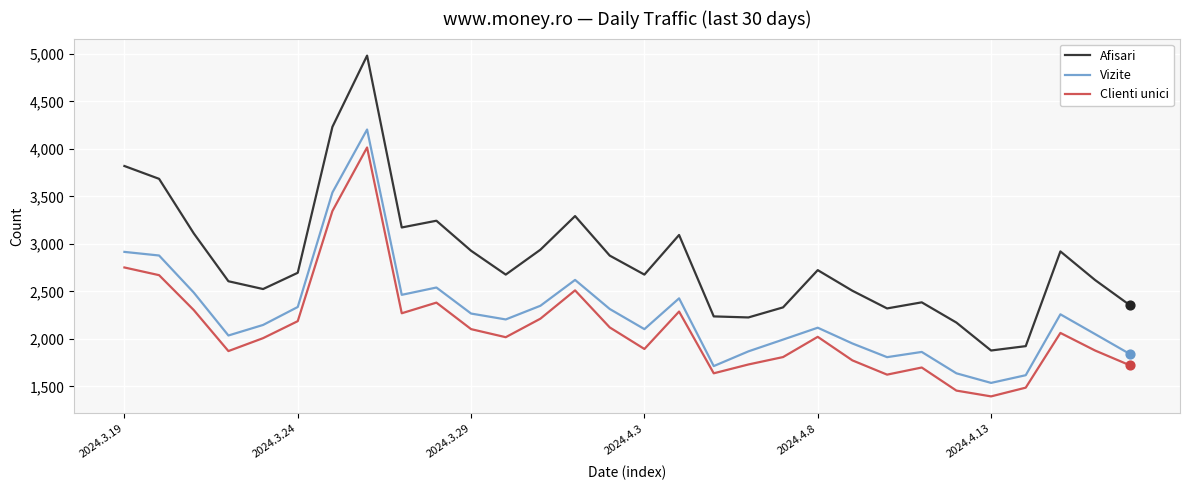

Which series has the largest total across all categories?

Afisari